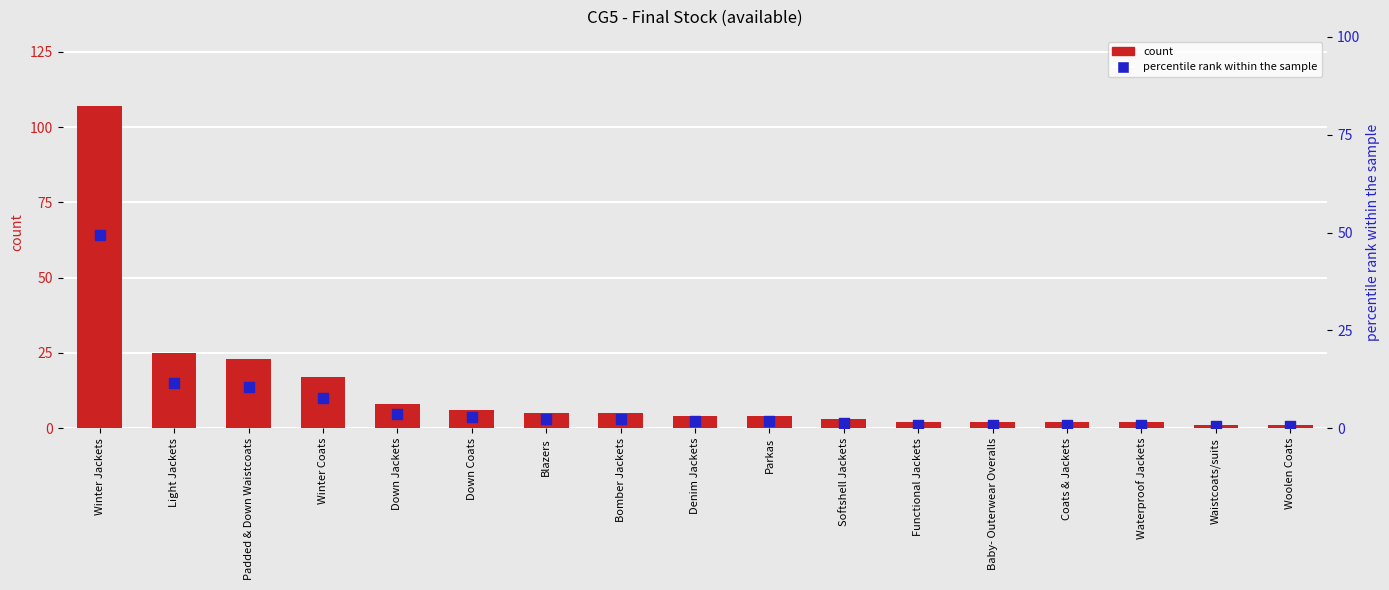

Which series has the largest total across all categories?

count